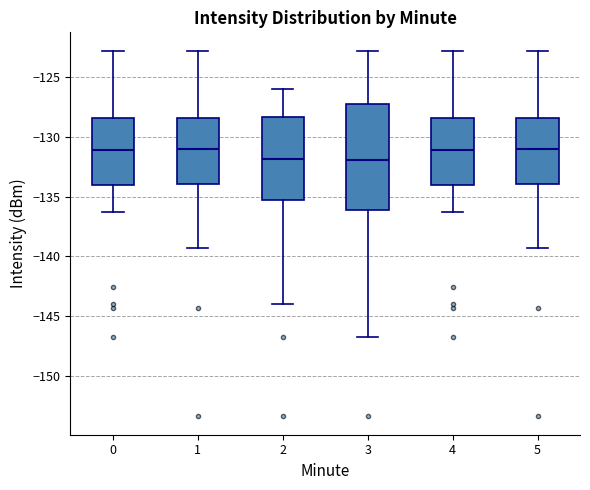

Where is the lower edge of the box at x = 2 on the y-axis? The values are not printed on the chart, so give them approximately, as read against the axis.

-135.5